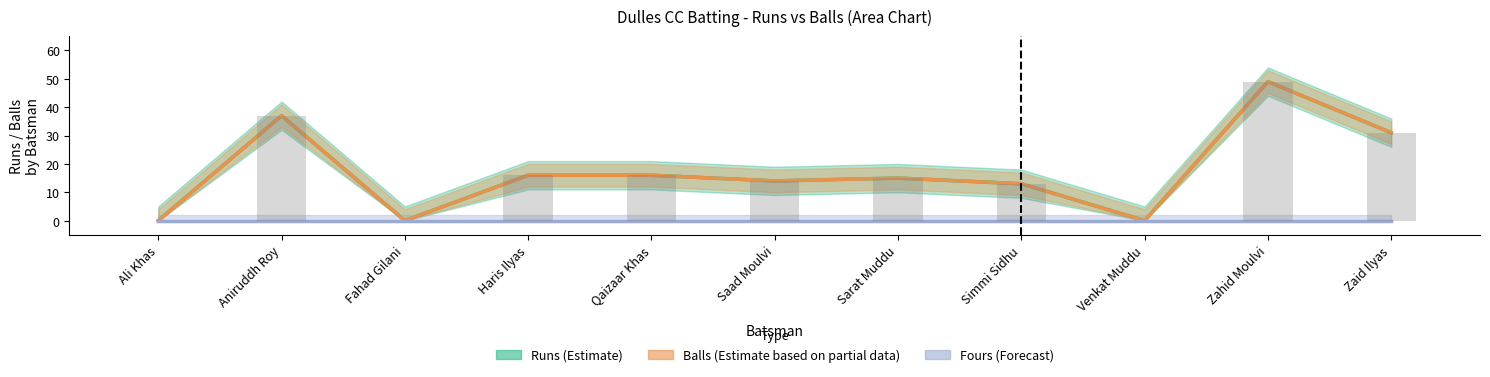

Are the bars horizontal?

No